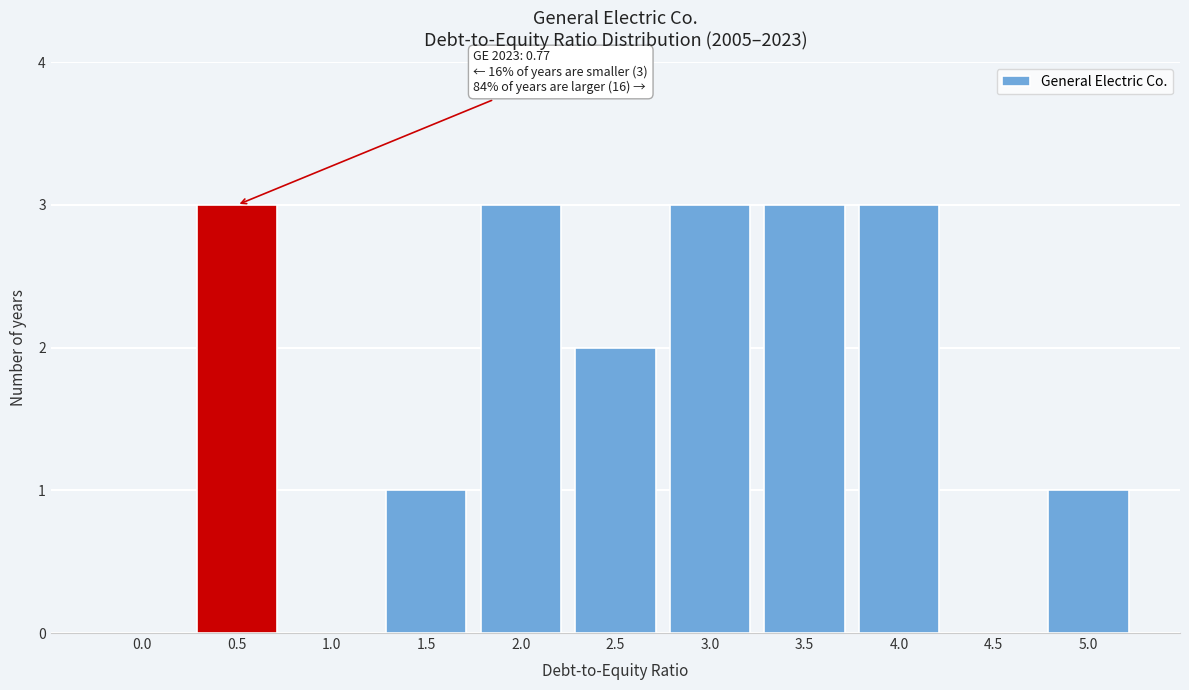

Reading left to right, what are all the values shown in this chart?

0.0=0	0.5=3	1.0=0	1.5=1	2.0=3	2.5=2	3.0=3	3.5=3	4.0=3	4.5=0	5.0=1